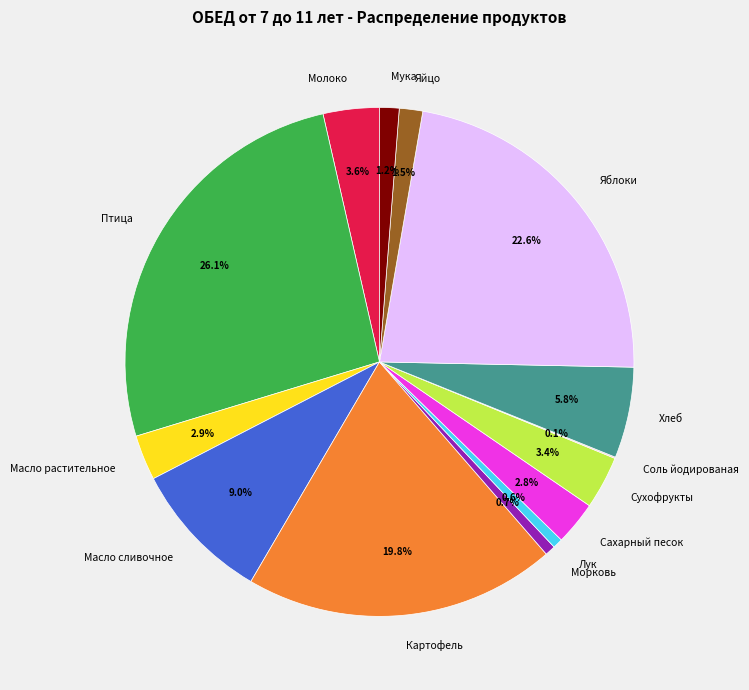

To the nearest percent, what is the average slice percentage?

7%